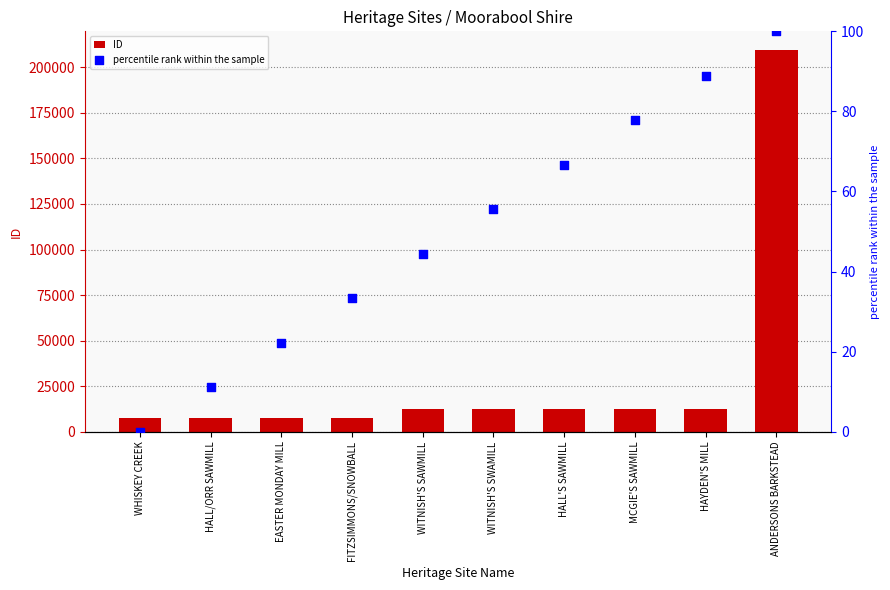

At which category is the sum across all series the highest?

ANDERSONS BARKSTEAD